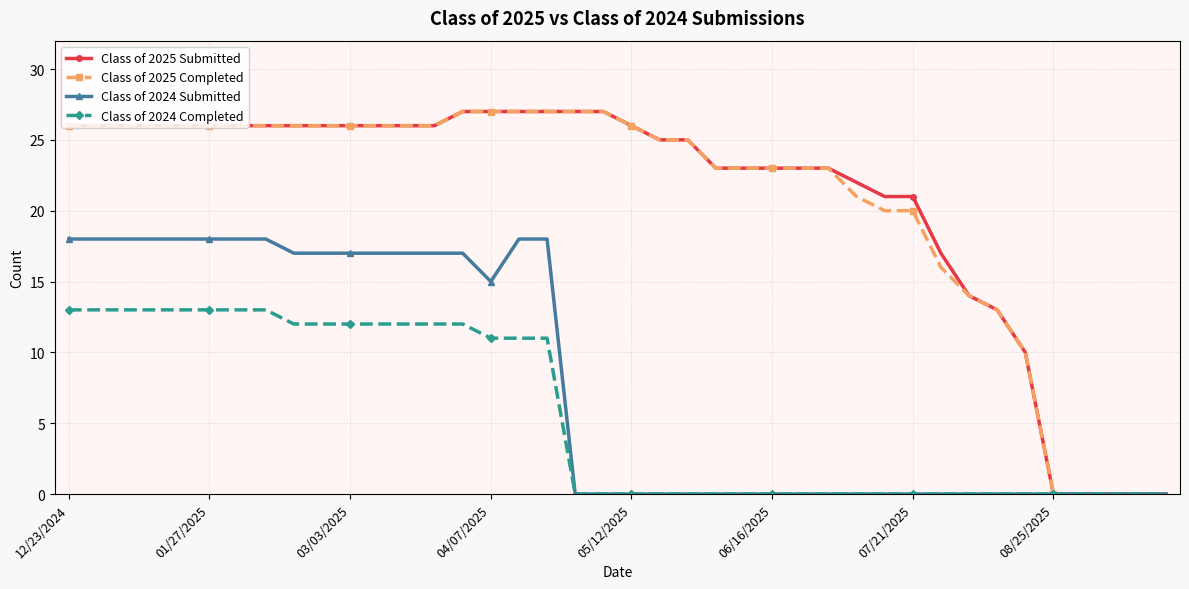

Reading left to right, what are all the values shown in this chart?

Class of 2025 Submitted: 26	26	26	26	26	26	26	26	26	26	26	26	26	26	27	27	27	27	27	27	26	25	25	23	23	23	23	23	22	21	21	17	14	13	10	0	0	0	0	0
Class of 2025 Completed: 26	26	26	26	26	26	26	26	26	26	26	26	26	26	27	27	27	27	27	27	26	25	25	23	23	23	23	23	21	20	20	16	14	13	10	0	0	0	0	0
Class of 2024 Submitted: 18	18	18	18	18	18	18	18	17	17	17	17	17	17	17	15	18	18	0	0	0	0	0	0	0	0	0	0	0	0	0	0	0	0	0	0	0	0	0	0
Class of 2024 Completed: 13	13	13	13	13	13	13	13	12	12	12	12	12	12	12	11	11	11	0	0	0	0	0	0	0	0	0	0	0	0	0	0	0	0	0	0	0	0	0	0